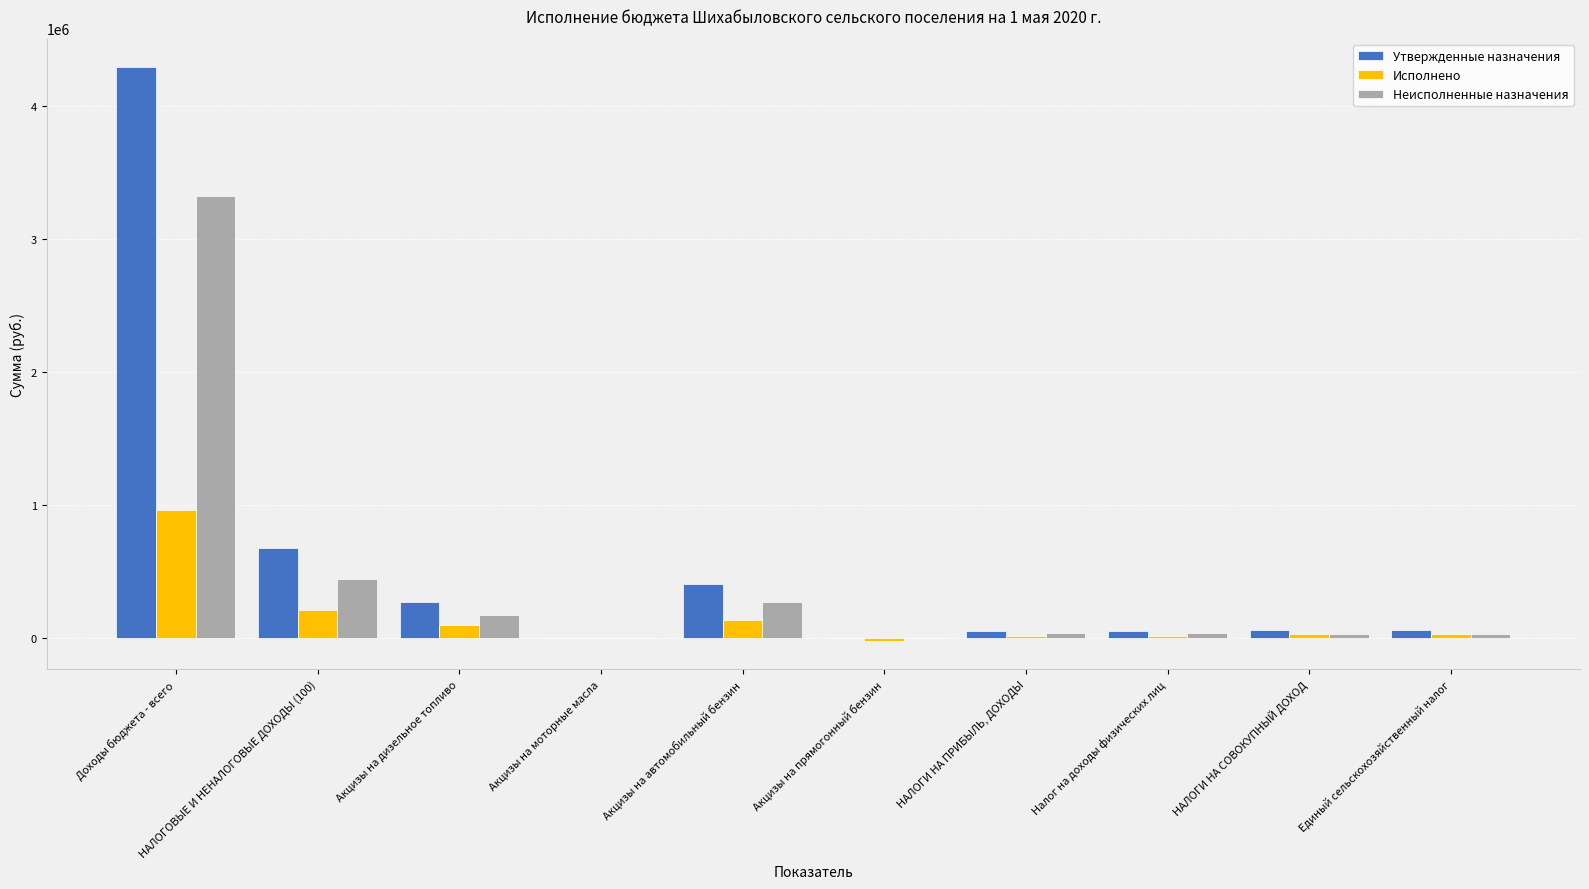

How many values in the Неисполненные назначения series exceed 34935?

6